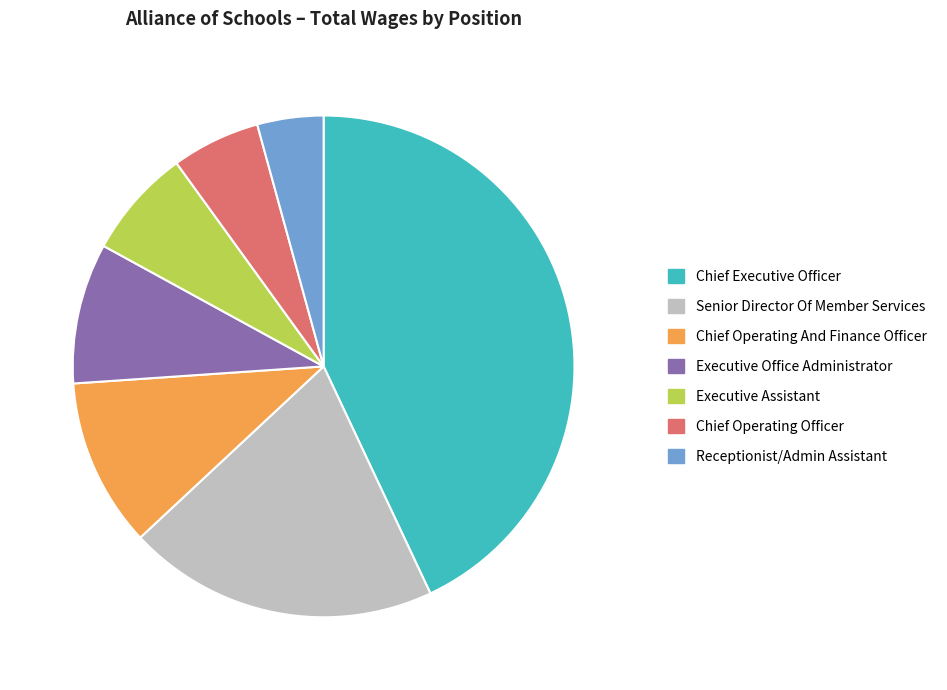

Between Senior Director Of Member Services and Executive Assistant, which is larger?

Senior Director Of Member Services